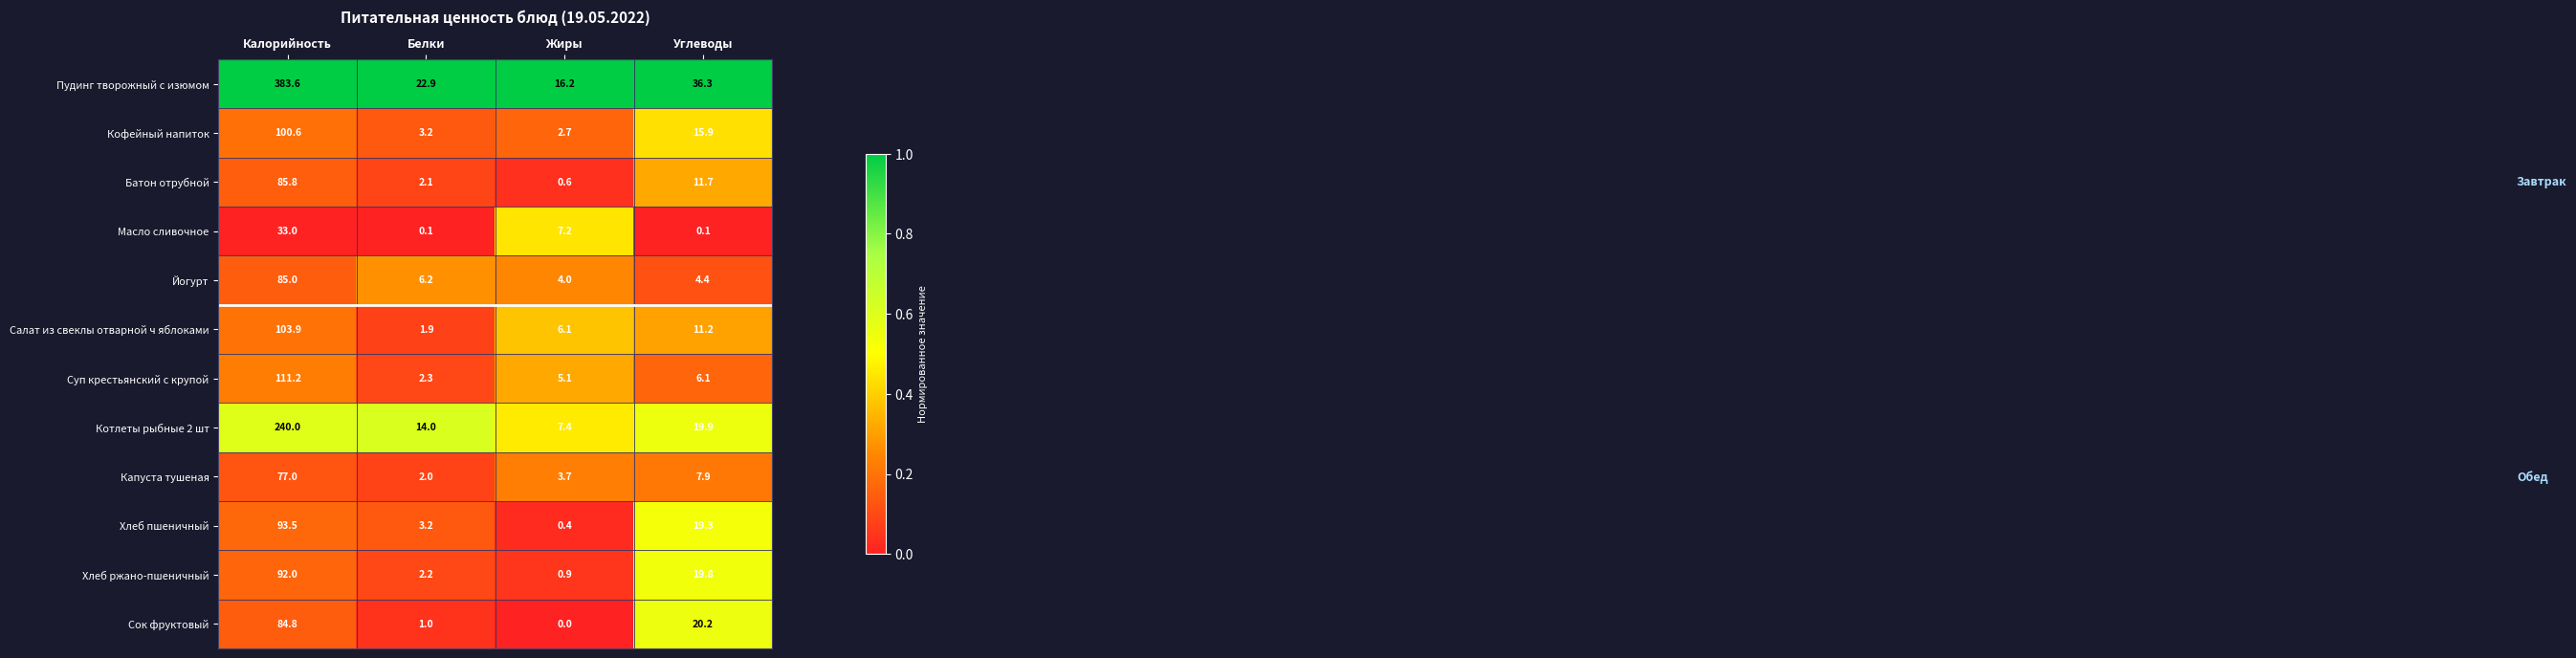

What is the greatest value displayed?

383.6